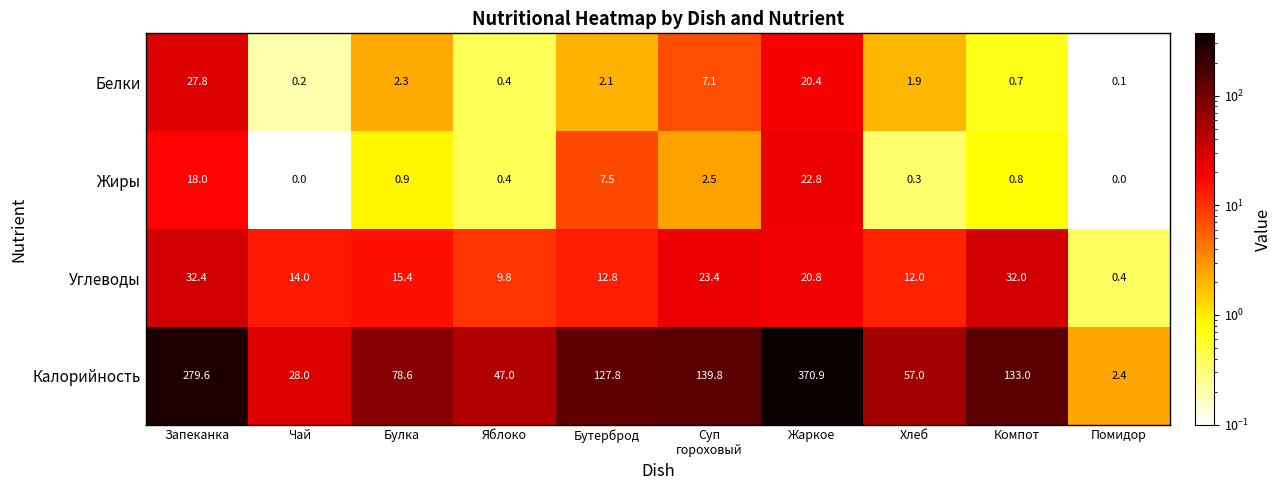

The Углеводы series shows 32.0 at Компот. True or false?

True